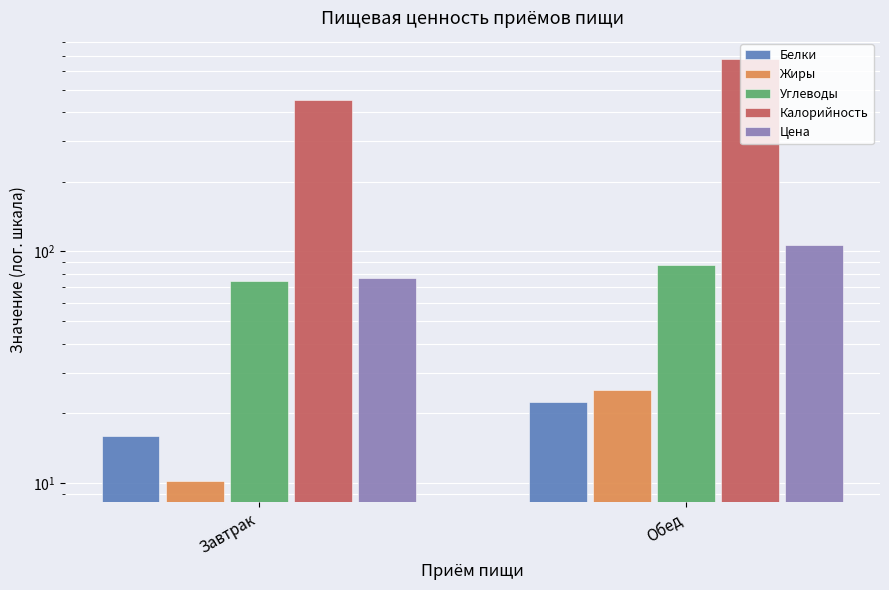

What is the average value of the Жиры series?

17.7